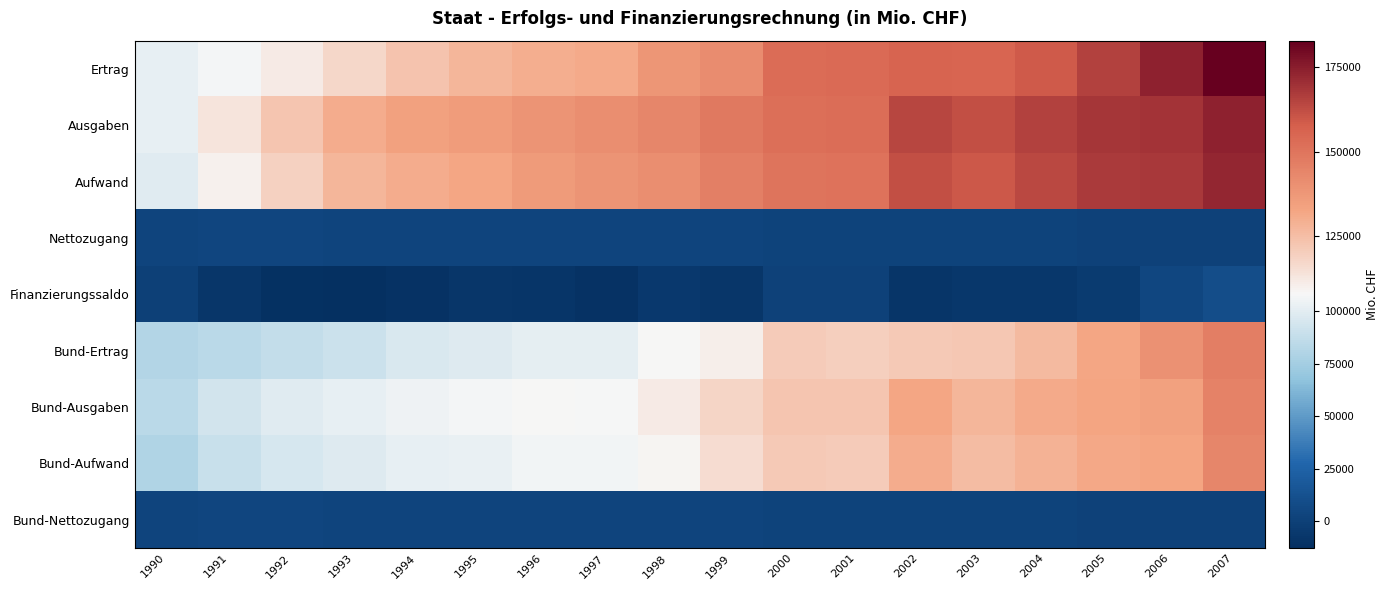

Which has a higher value, 1994 or 2001?

2001